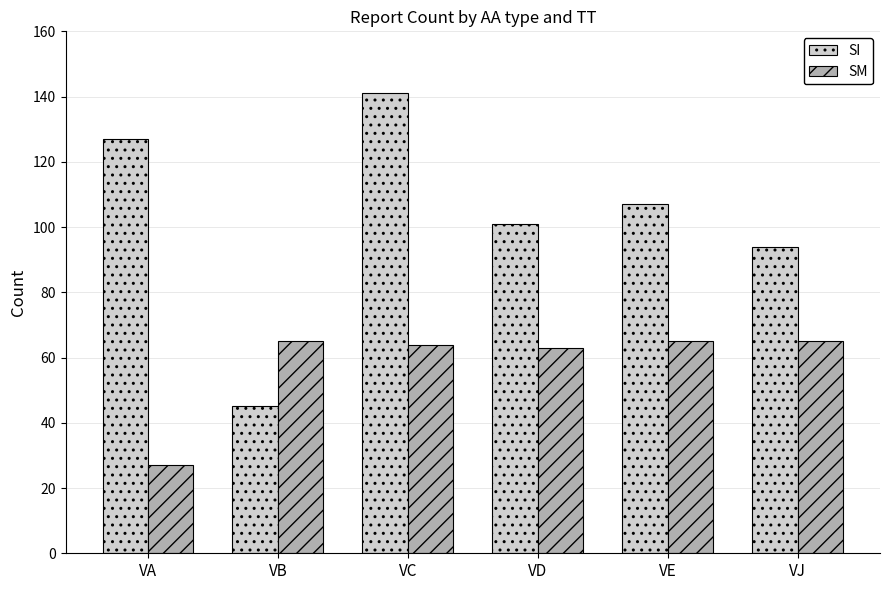

The value of SM at VB is 65. True or false?

True